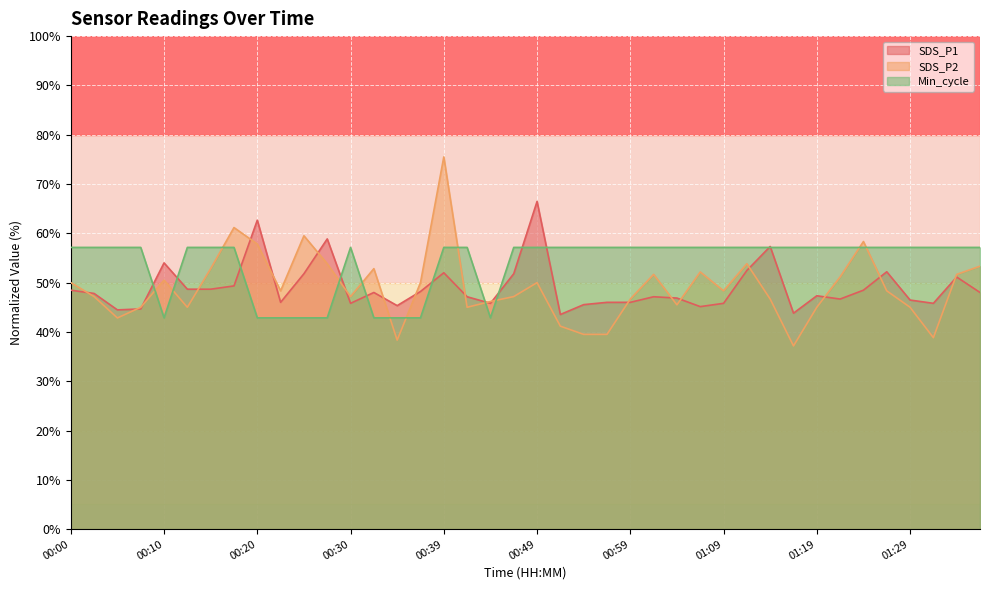

Reading left to right, transcribe all the data shown in this chart.

SDS_P1: 48.5	47.8	44.5	44.7	54.0	48.7	48.7	49.3	62.7	46.0	51.8	58.9	45.8	48.0	45.3	48.2	52.0	47.1	45.8	51.8	66.5	43.5	45.5	46.0	46.0	47.1	46.9	45.1	45.8	52.5	57.3	43.8	47.3	46.7	48.5	52.2	46.5	45.8	51.1	48.0
SDS_P2: 50.0	47.2	42.8	45.0	50.5	45.0	52.8	61.2	57.8	48.3	59.5	53.8	47.2	52.8	38.3	50.0	75.5	45.0	46.2	47.2	50.0	41.2	39.5	39.5	46.7	51.7	45.5	52.2	48.3	53.8	46.7	37.2	45.0	51.2	58.3	48.3	45.0	38.8	51.7	53.3
Min_cycle: 57.1	57.1	57.1	57.1	42.9	57.1	57.1	57.1	42.9	42.9	42.9	42.9	57.1	42.9	42.9	42.9	57.1	57.1	42.9	57.1	57.1	57.1	57.1	57.1	57.1	57.1	57.1	57.1	57.1	57.1	57.1	57.1	57.1	57.1	57.1	57.1	57.1	57.1	57.1	57.1